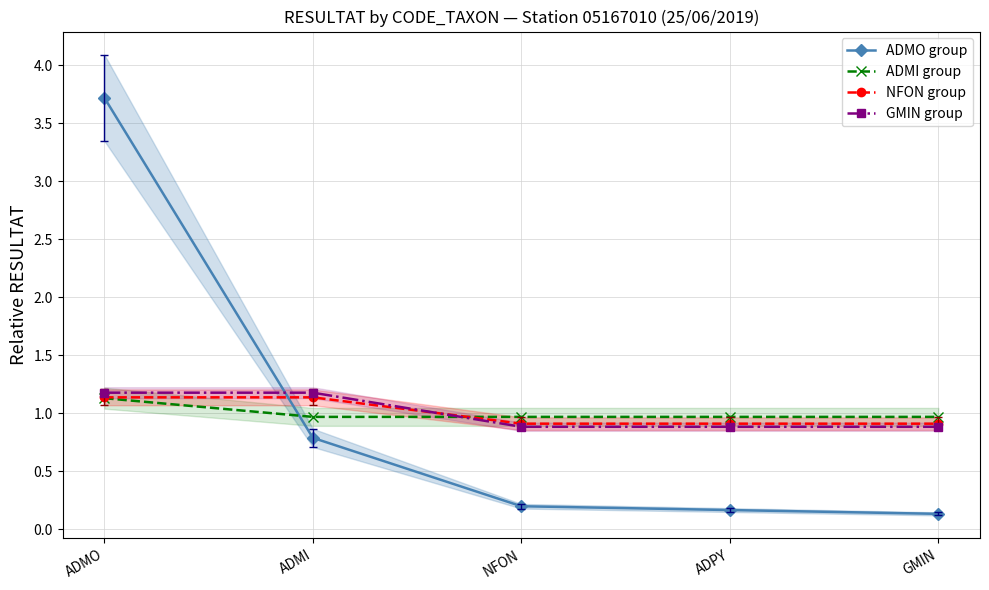

Reading left to right, extract all data points from this chart.

ADMO group: ADMO=3.7	ADMI=0.8	NFON=0.2	ADPY=0.2	GMIN=0.1
ADMI group: ADMO=1.1	ADMI=1.0	NFON=1.0	ADPY=1.0	GMIN=1.0
NFON group: ADMO=1.1	ADMI=1.1	NFON=0.9	ADPY=0.9	GMIN=0.9
GMIN group: ADMO=1.2	ADMI=1.2	NFON=0.9	ADPY=0.9	GMIN=0.9